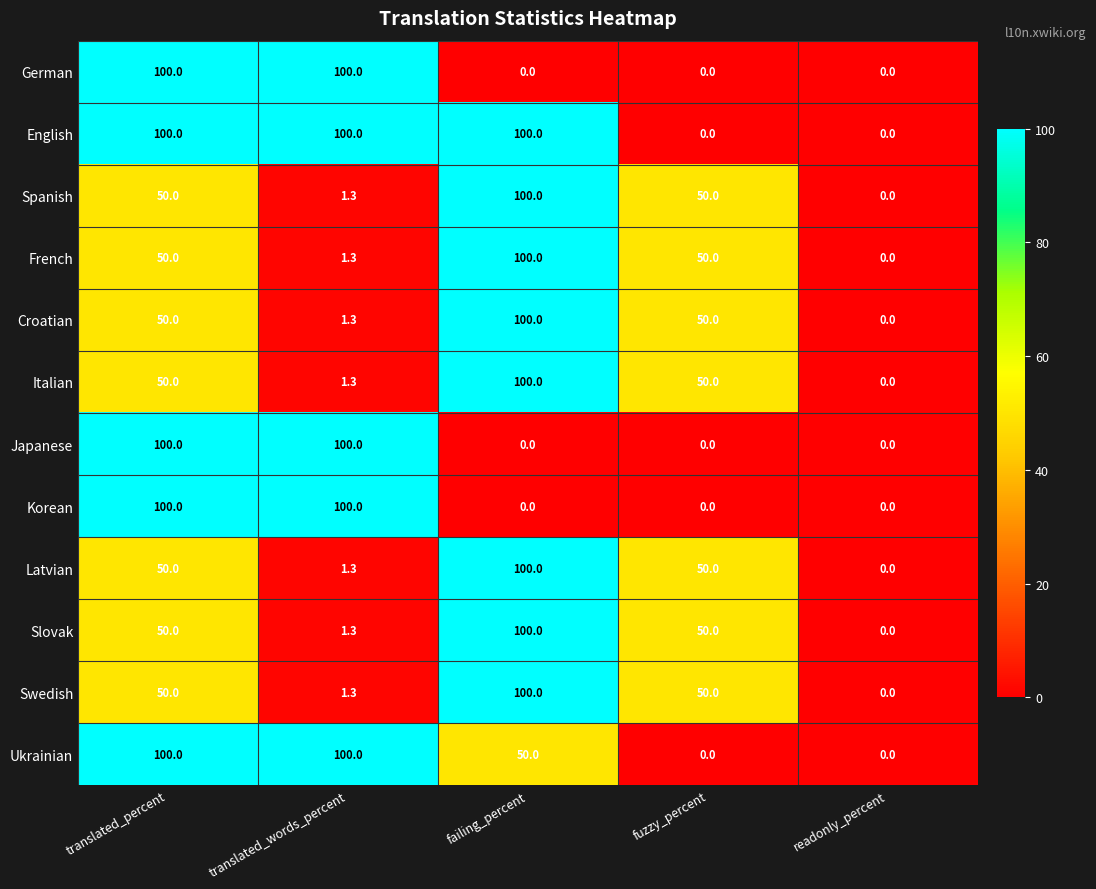

At which label does Latvian reach its minimum?

readonly_percent